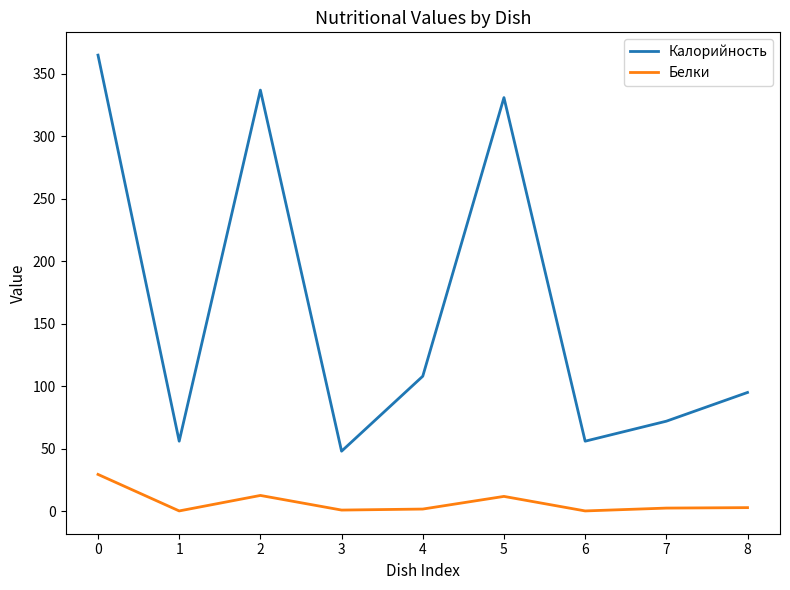

What is the sum of all Белки values?

62.0